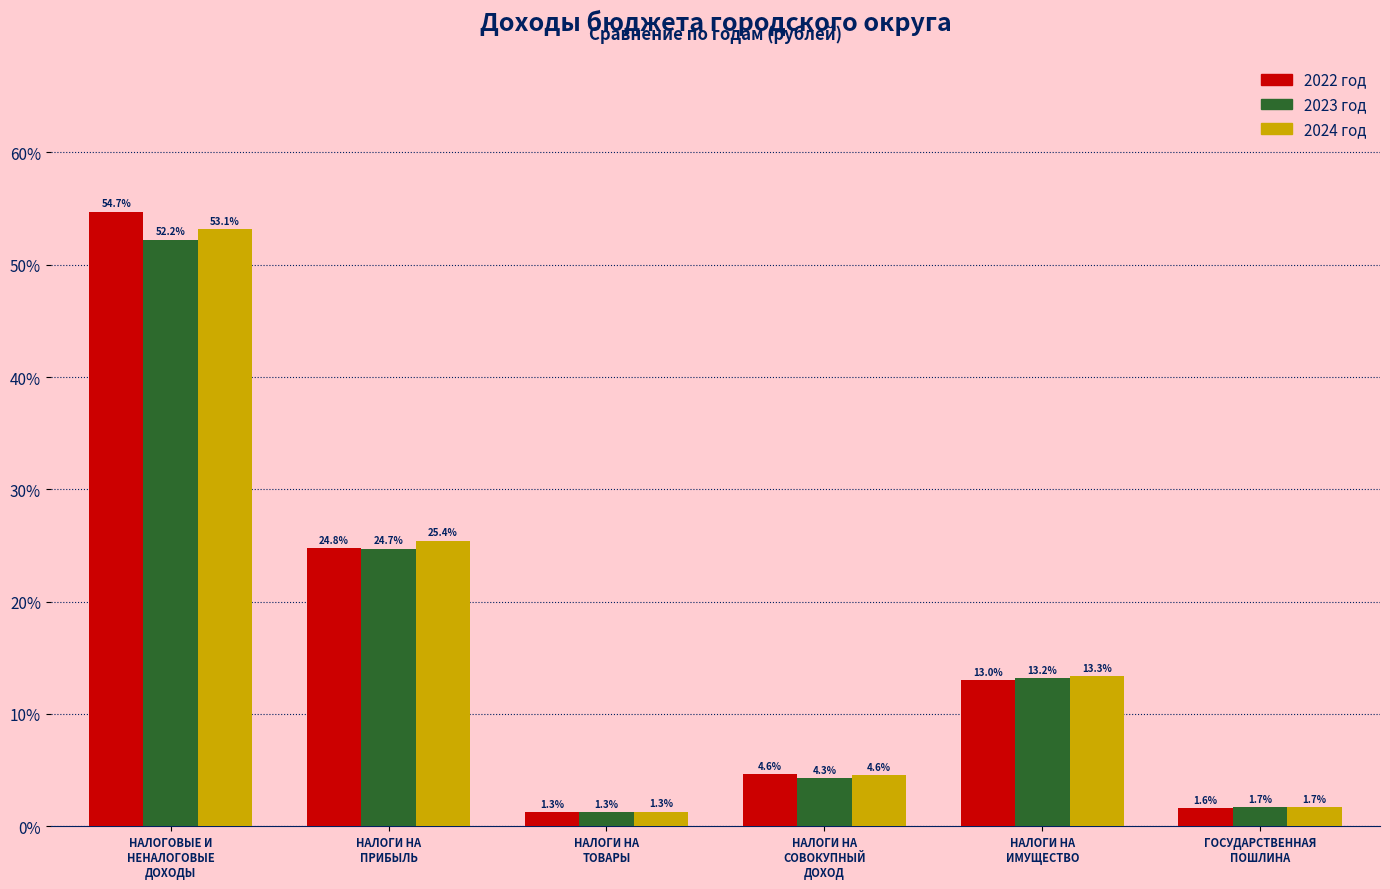

Reading right to left, list all the values displayed in this chart.

2022 год: 1.6	13.0	4.6	1.3	24.8	54.7
2023 год: 1.7	13.2	4.3	1.3	24.7	52.2
2024 год: 1.7	13.3	4.6	1.3	25.4	53.1